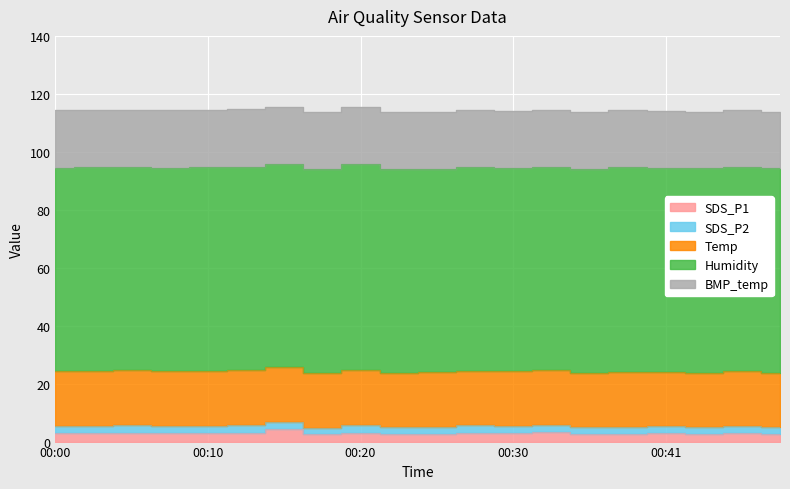

Is it true that SDS_P1 equals 2.8 at 00:08?

True